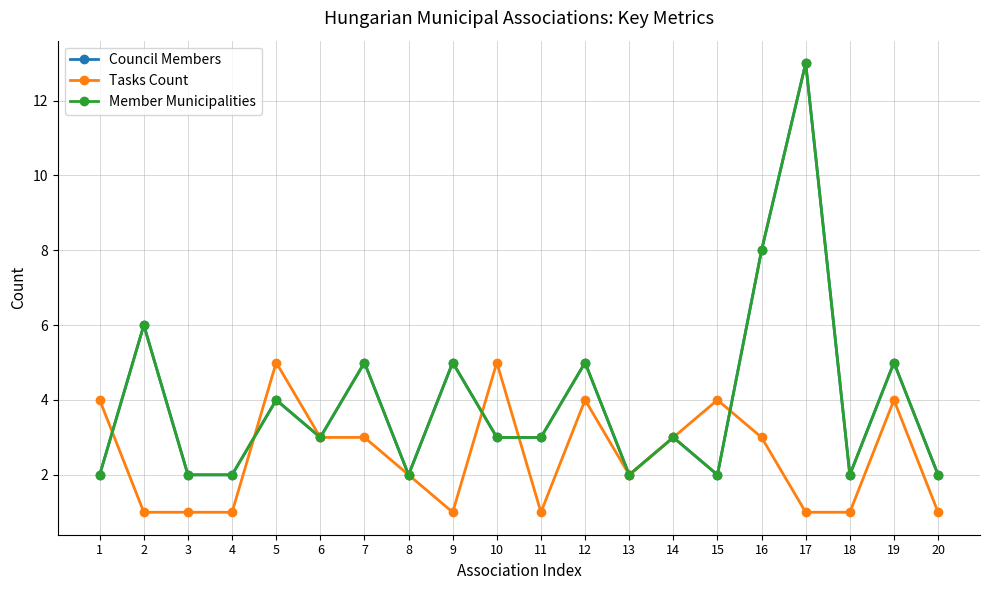

Does the chart have visible grid lines?

Yes